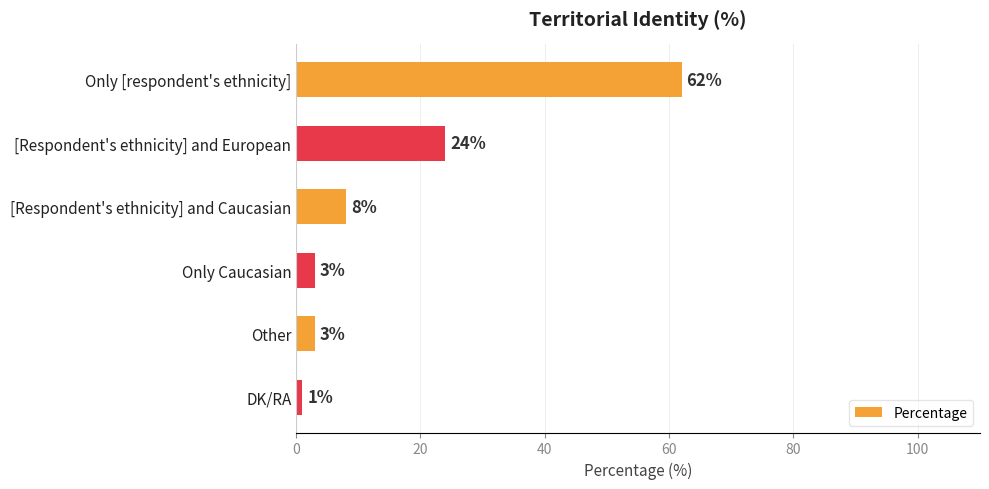

What is the approximate value at [Respondent's ethnicity] and European, to the nearest 5?

25